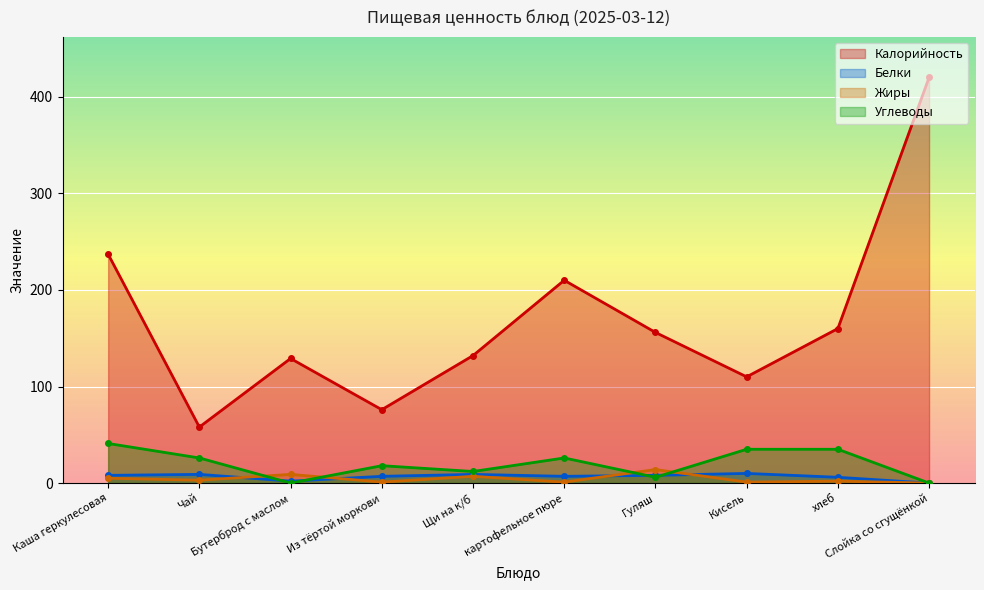

What is the value of the Жиры point at the 1st from the left?

5